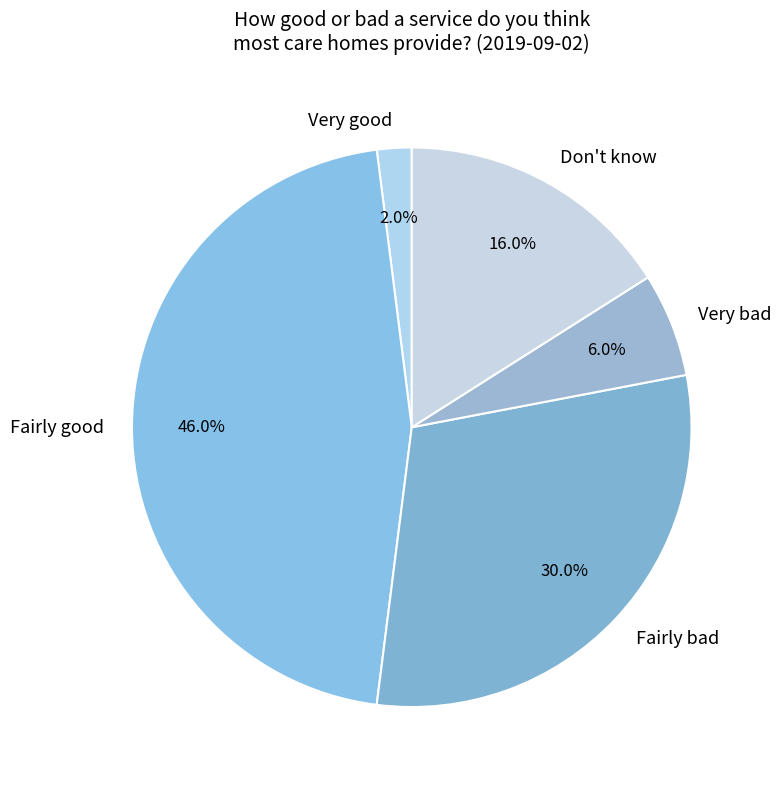

Which slice is the largest?

Fairly good